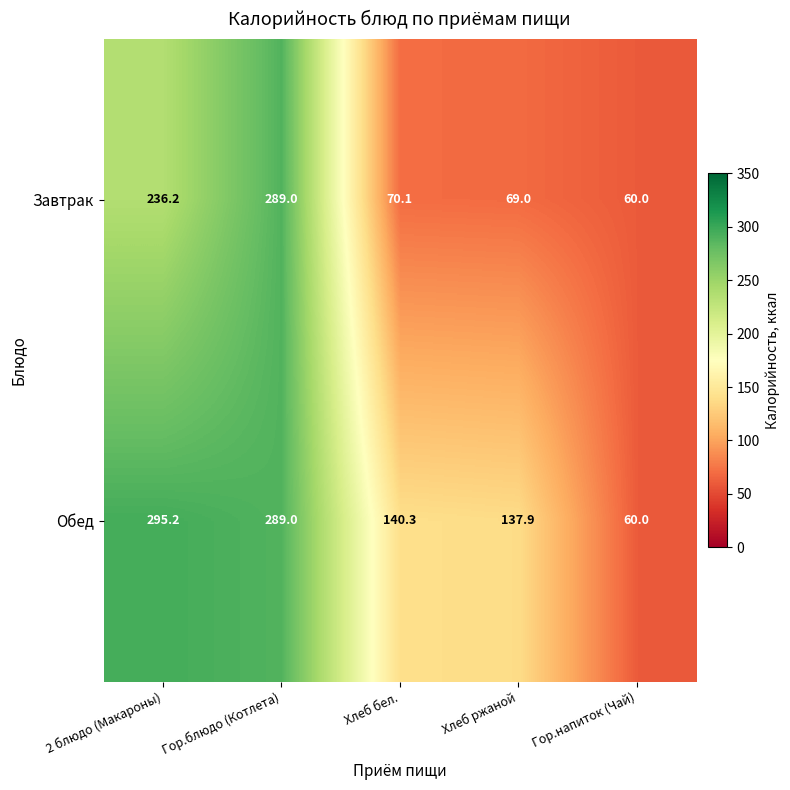

Reading right to left, transcribe all the data shown in this chart.

Завтрак: Гор.напиток (Чай)=60.0	Хлеб ржаной=69.0	Хлеб бел.=70.1	Гор.блюдо (Котлета)=289.0	2 блюдо (Макароны)=236.2
Обед: Гор.напиток (Чай)=60.0	Хлеб ржаной=137.9	Хлеб бел.=140.3	Гор.блюдо (Котлета)=289.0	2 блюдо (Макароны)=295.2